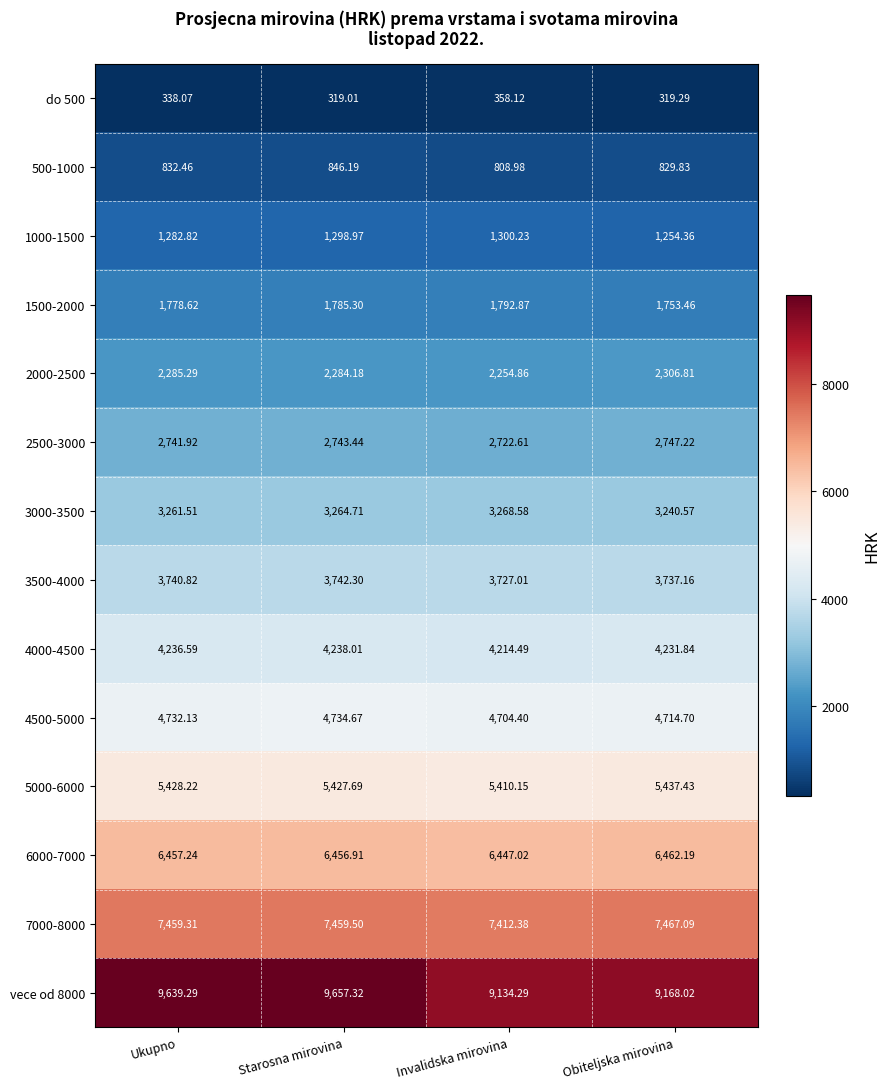

Where does the 4500-5000 series first go above 4732?

Ukupno